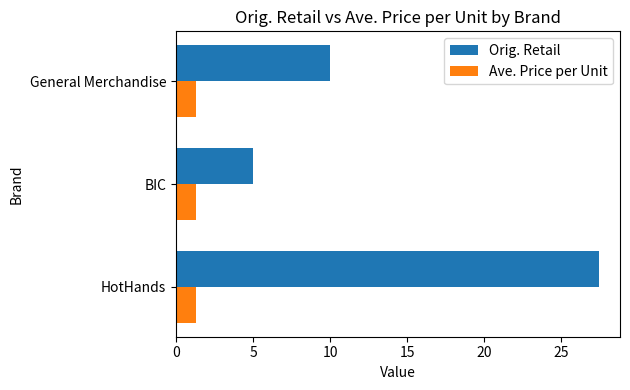

Rank the categories by Orig. Retail value from lowest to highest.

BIC, General Merchandise, HotHands